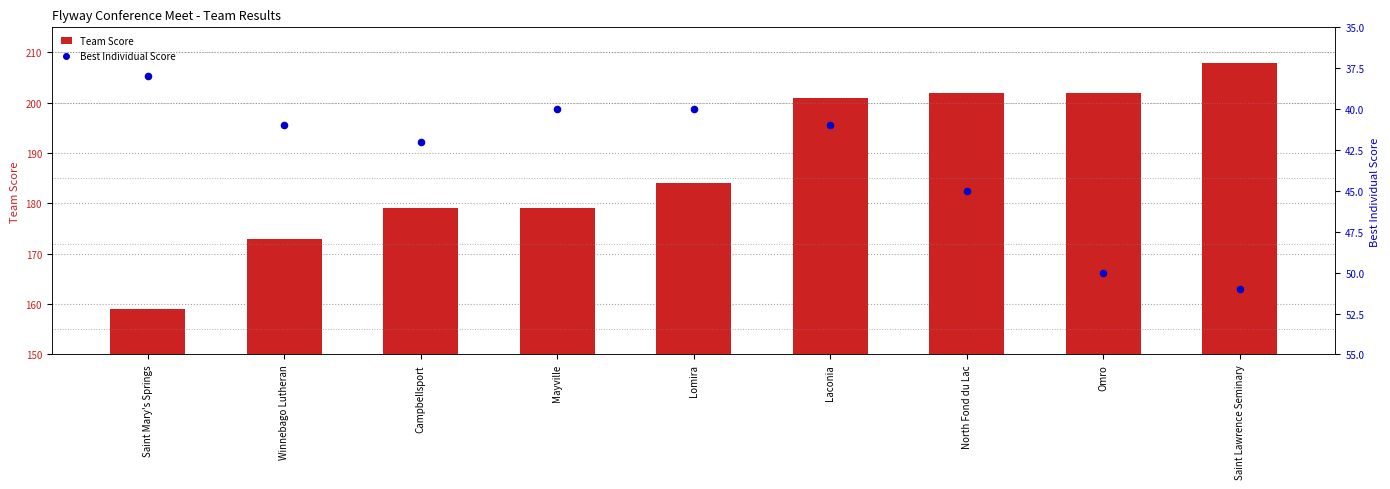

At which category is the sum across all series the highest?

Saint Lawrence Seminary